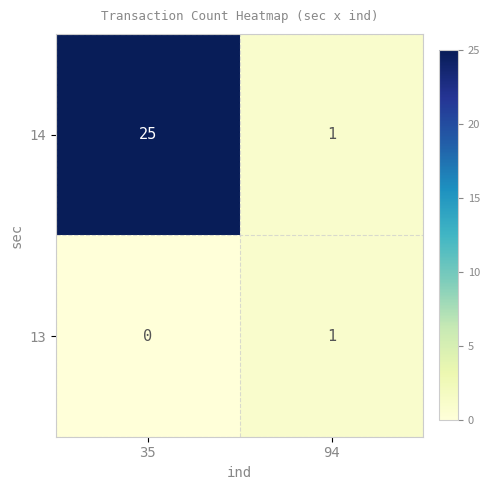

Reading right to left, transcribe all the data shown in this chart.

14: 94=1	35=25
13: 94=1	35=0